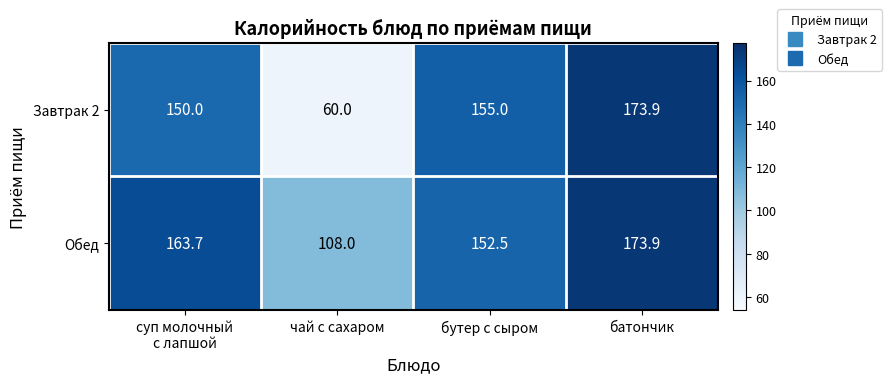

Reading left to right, transcribe all the data shown in this chart.

Завтрак 2: 150.0	60.0	155.0	173.9
Обед: 163.7	108.0	152.5	173.9